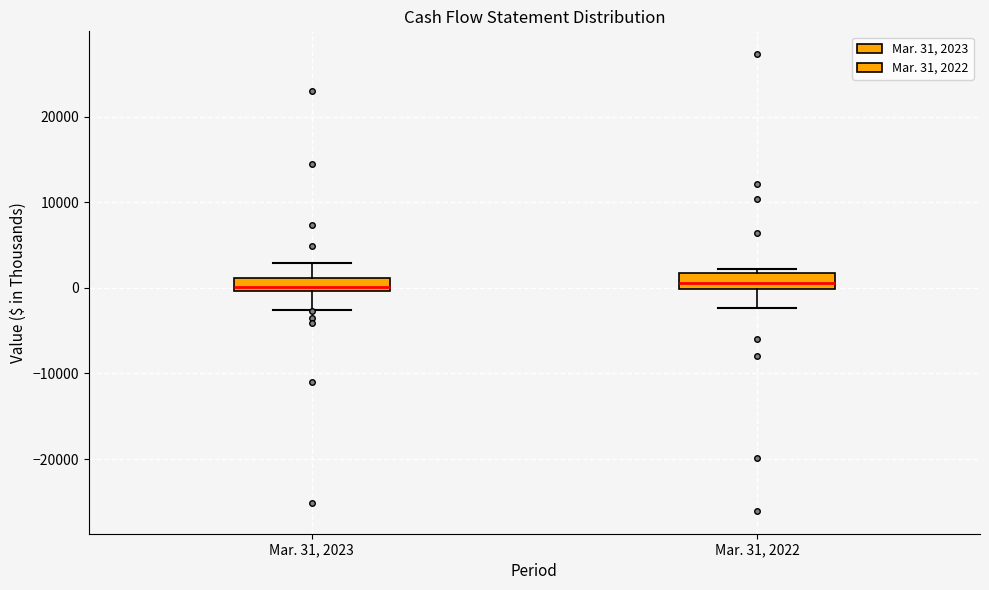

Reading left to right, transcribe this box plot: for each box, give where its median line is, the range the box spans, and where its two whiskers end, as read against the y-axis. The values are not printed on the chart, so give them approximately, as read against the axis.

Mar. 31, 2023: median 0 (just above the box's lower edge), box 0 to 1000, whiskers -3000 to 3000
Mar. 31, 2022: median 1000, box 0 to 2000, whiskers -2000 to 2000 (just above the box's upper edge)